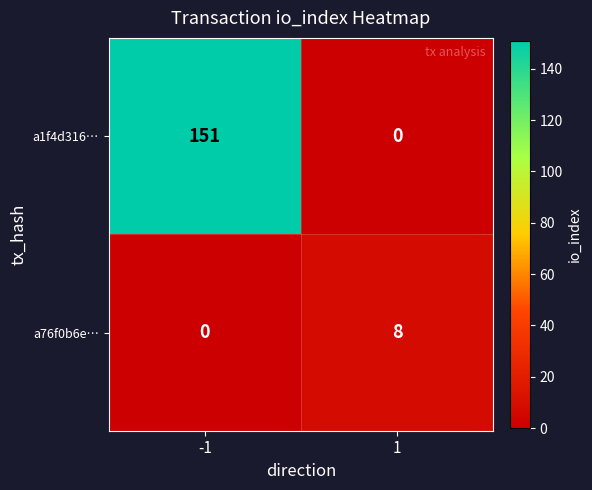

How many series are shown in this chart?

2